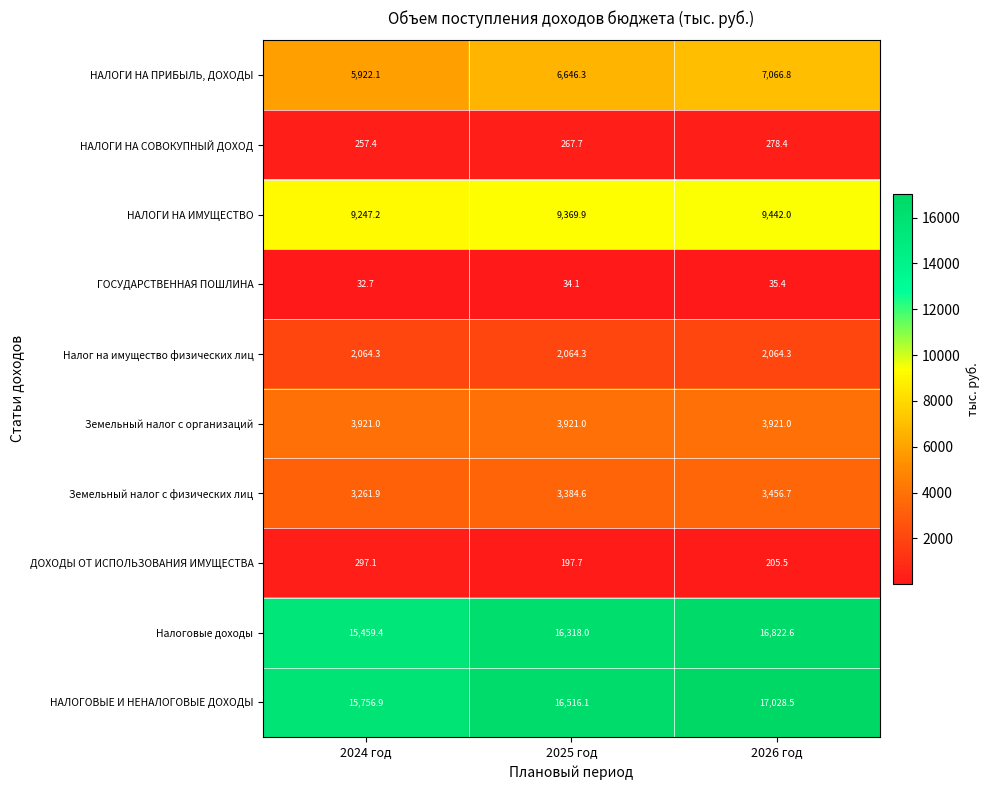

What is the sum of all Земельный налог с организаций values?

11763.0